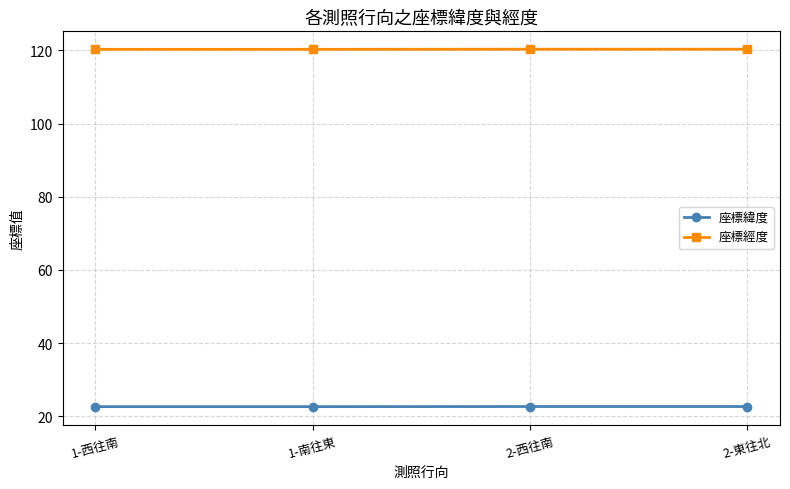

What is the average value of the 座標緯度 series?

22.6